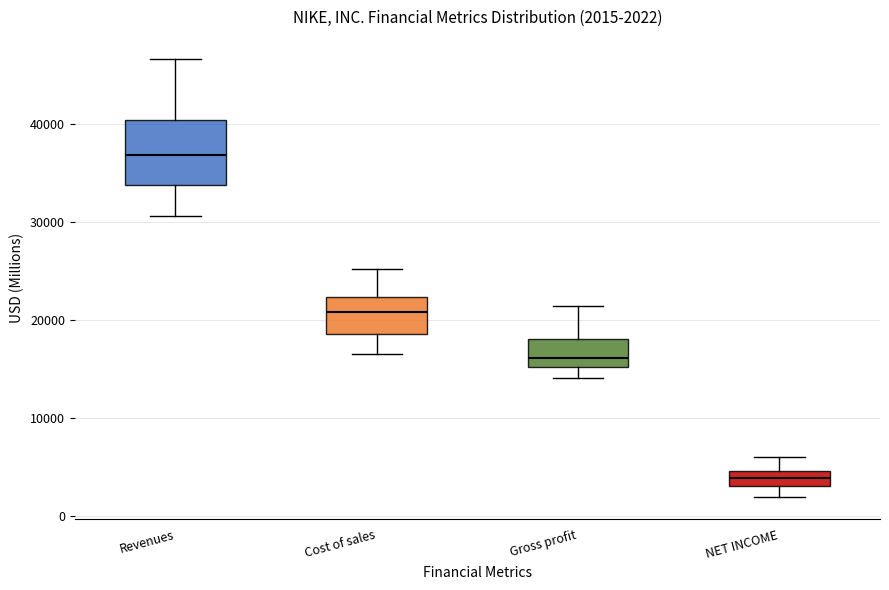

Which box is the tallest, from its lower edge to its upper edge?

Revenues